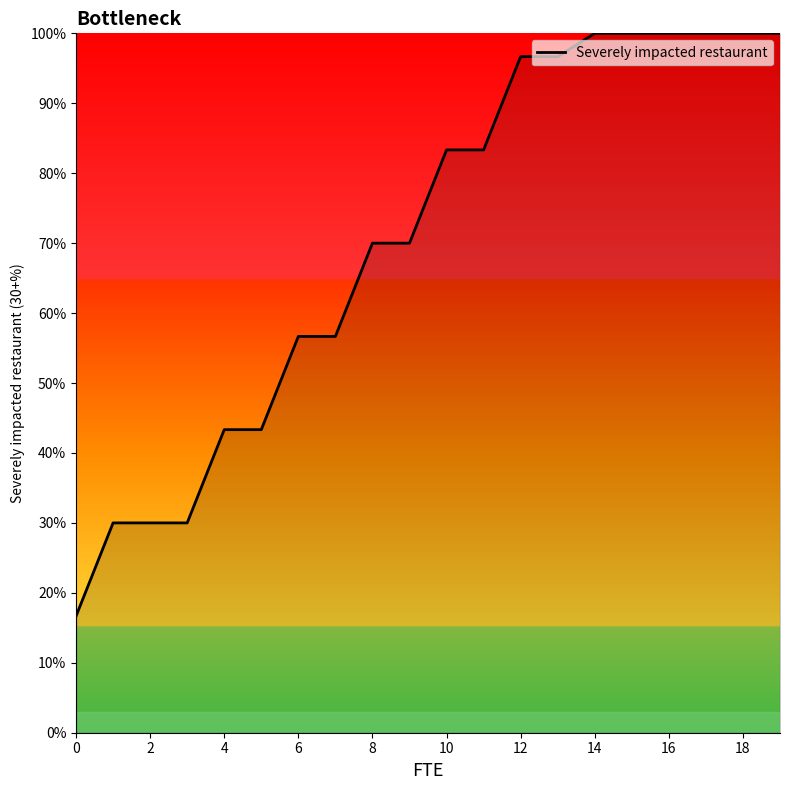

How many values exceed 83?

10